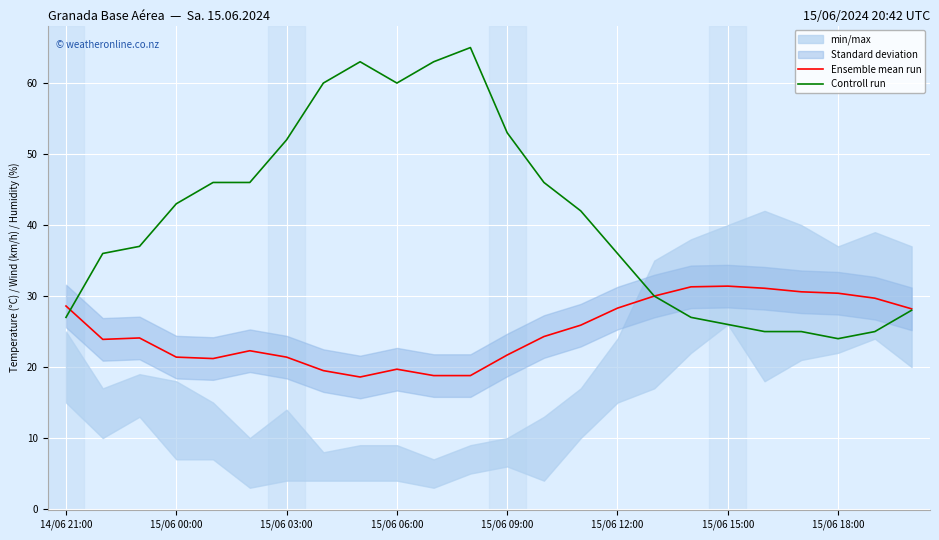

What is the sum of all Controll run values?

985.0